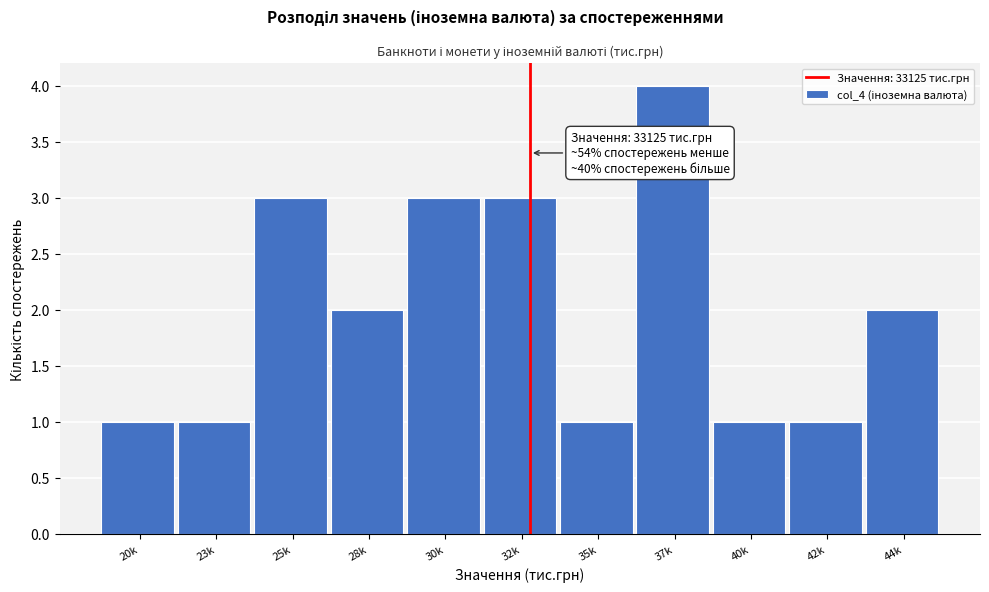

Reading left to right, list all the values displayed in this chart.

1	1	3	2	3	3	1	4	1	1	2